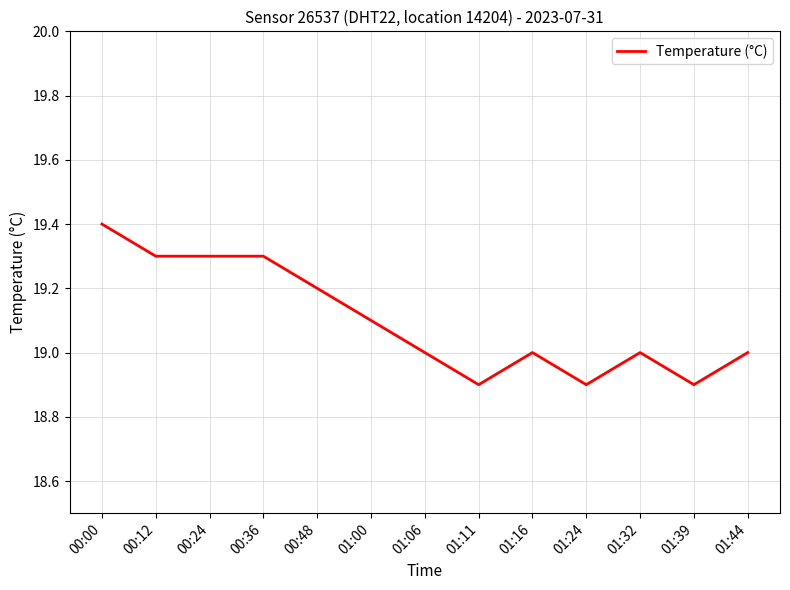

Reading left to right, extract all data points from this chart.

19.4	19.3	19.3	19.3	19.2	19.1	19.0	18.9	19.0	18.9	19.0	18.9	19.0